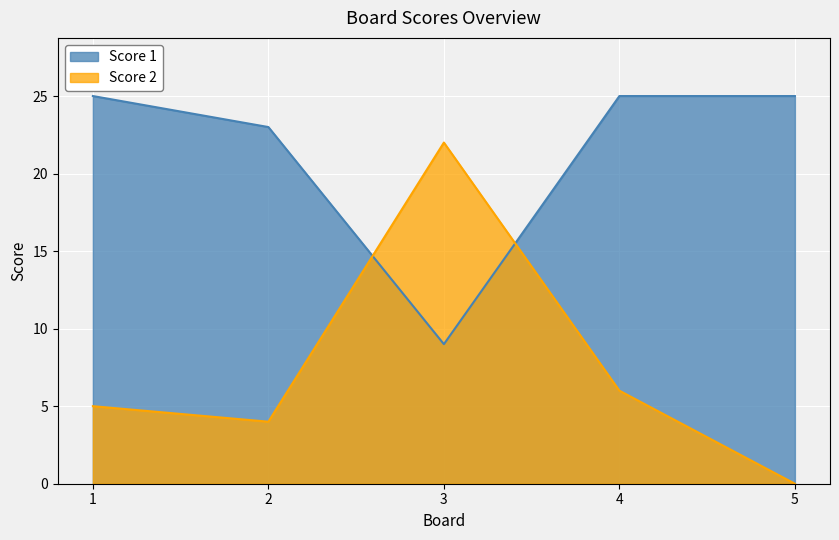

True or false: Score 2 and Score 1 cross at least once.

True